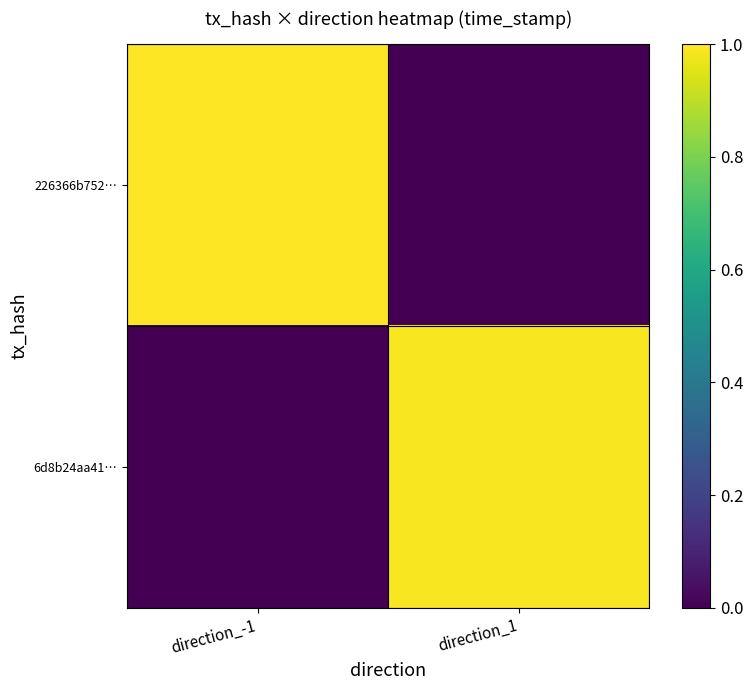

At how many categories does at least one series exceed 0?

2